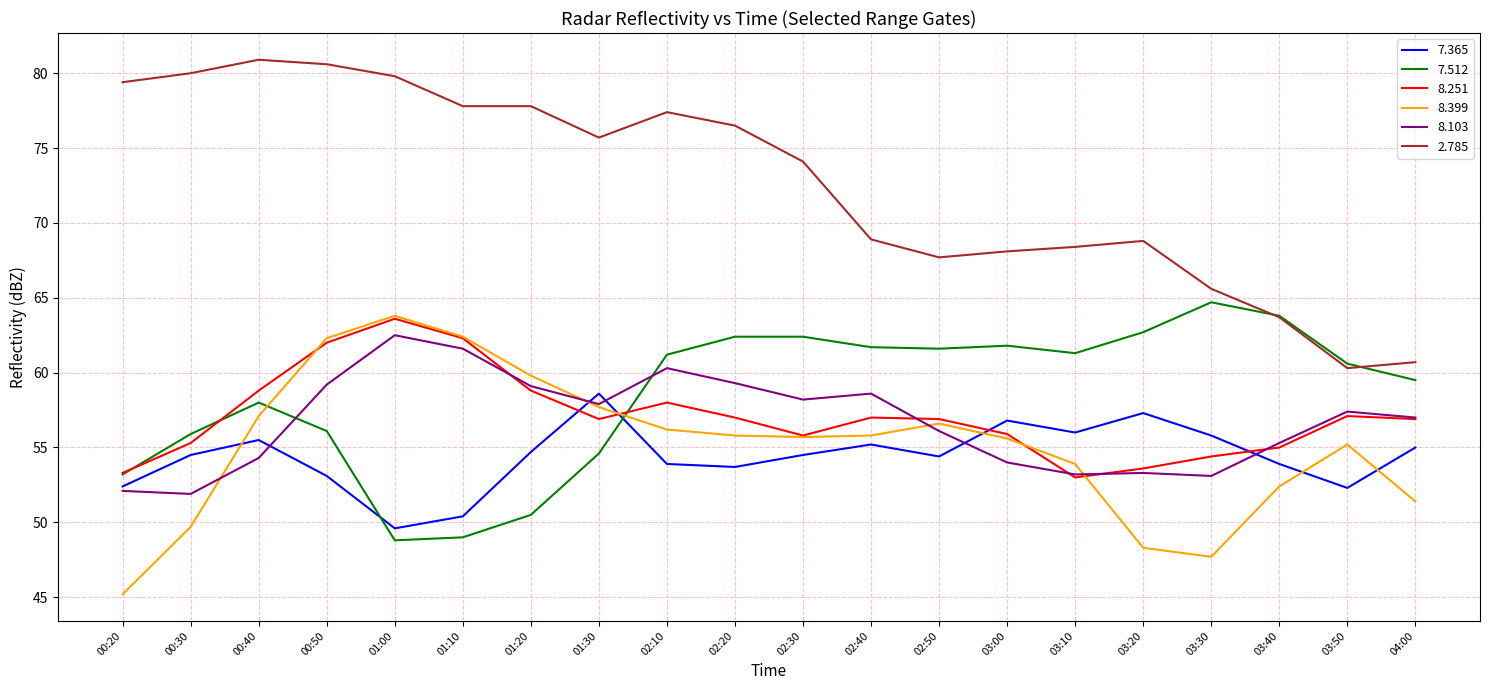

Is it true that 8.251 equals 55.8 at 02:30?

True